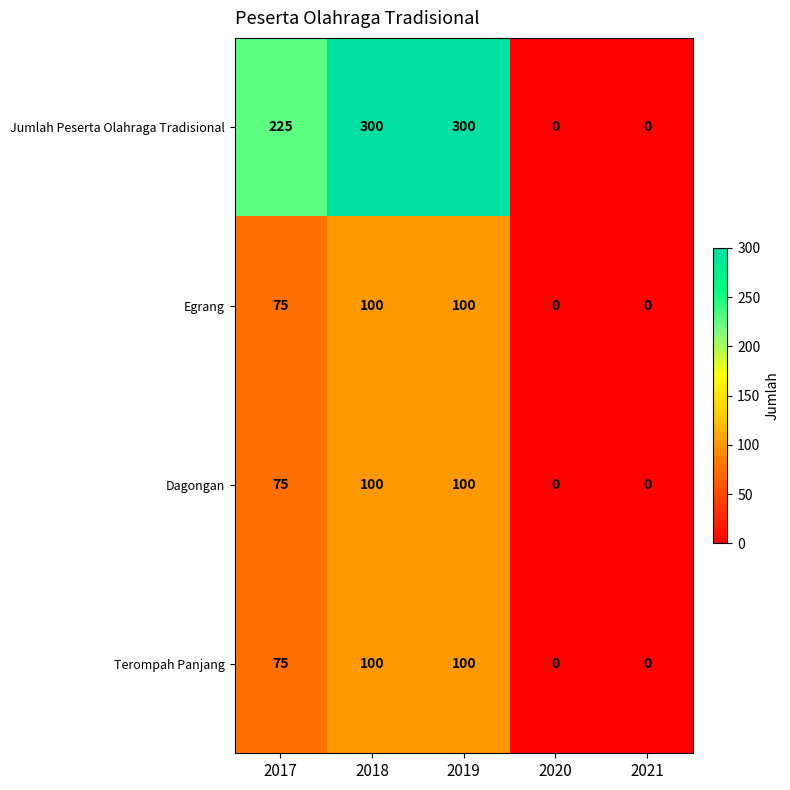

Between 2019 and 2020, which series saw the biggest shift?

Jumlah Peserta Olahraga Tradisional